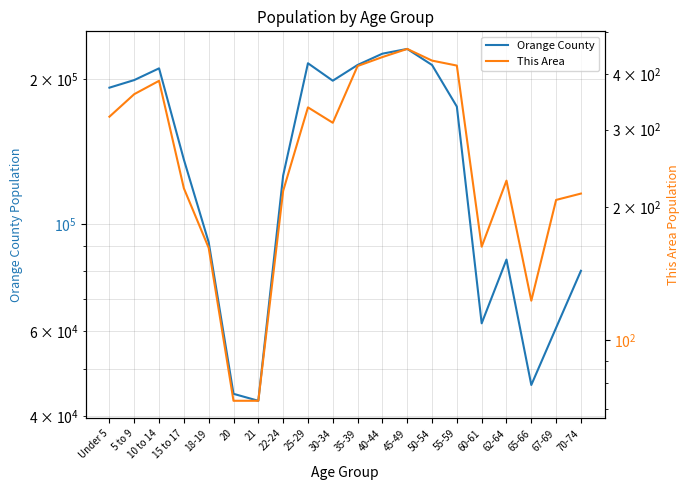

Rank the series by their average value, from highest to lowest.

Orange County, This Area